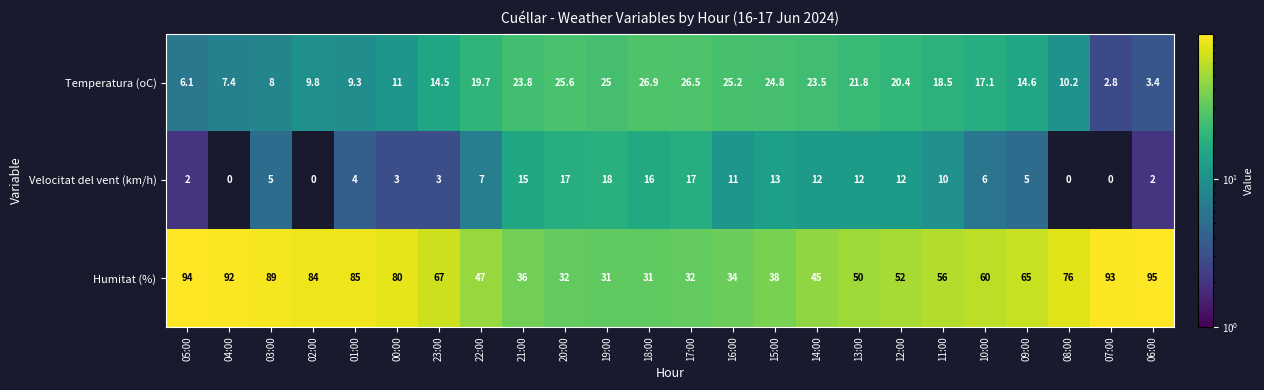

At which label does Humitat (%) first exceed 60?

05:00